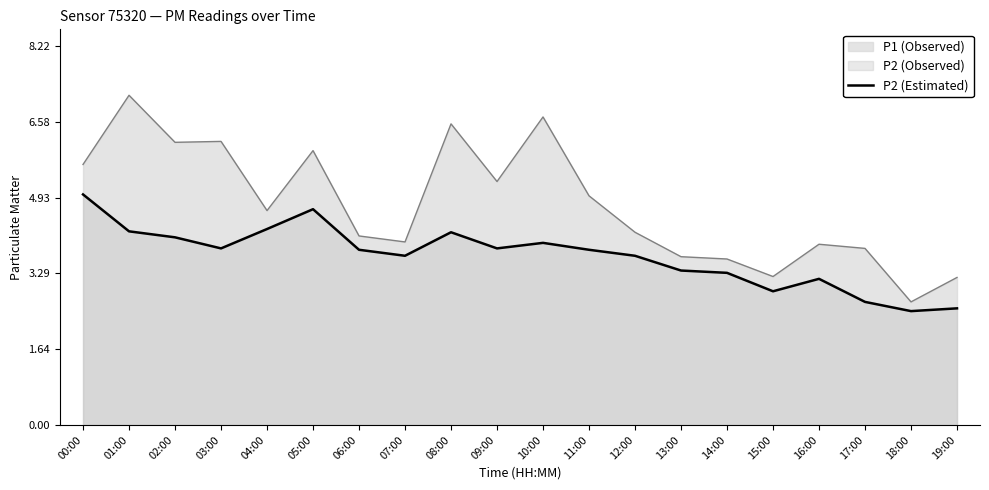

How many lines are shown in the chart?

2